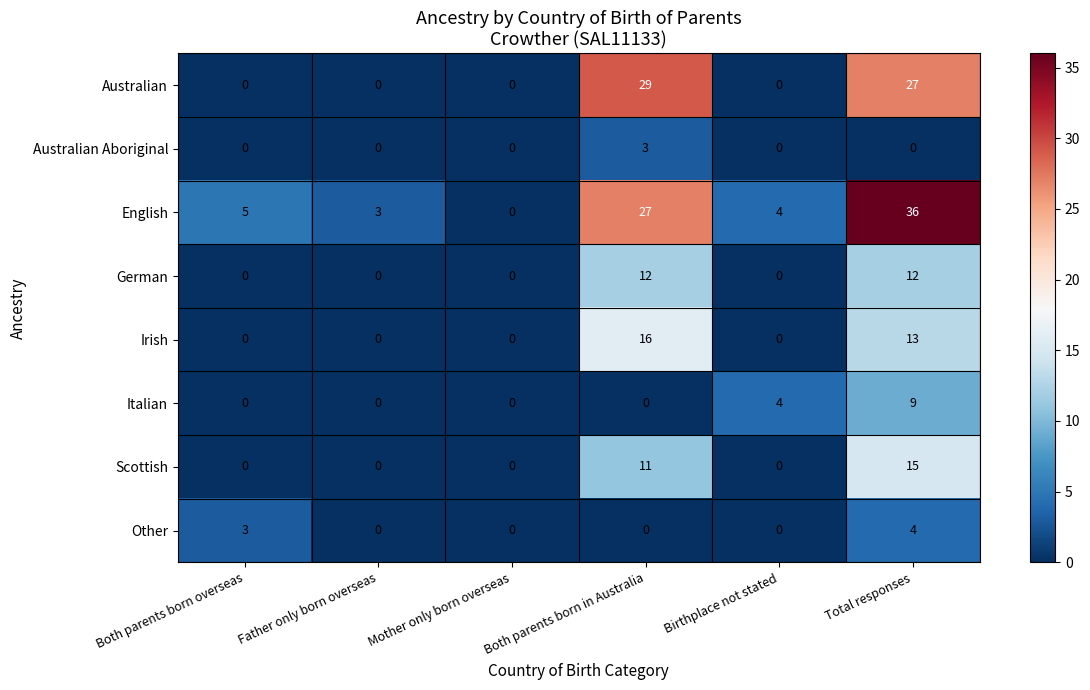

What is the total value across all series at Both parents born overseas?

8